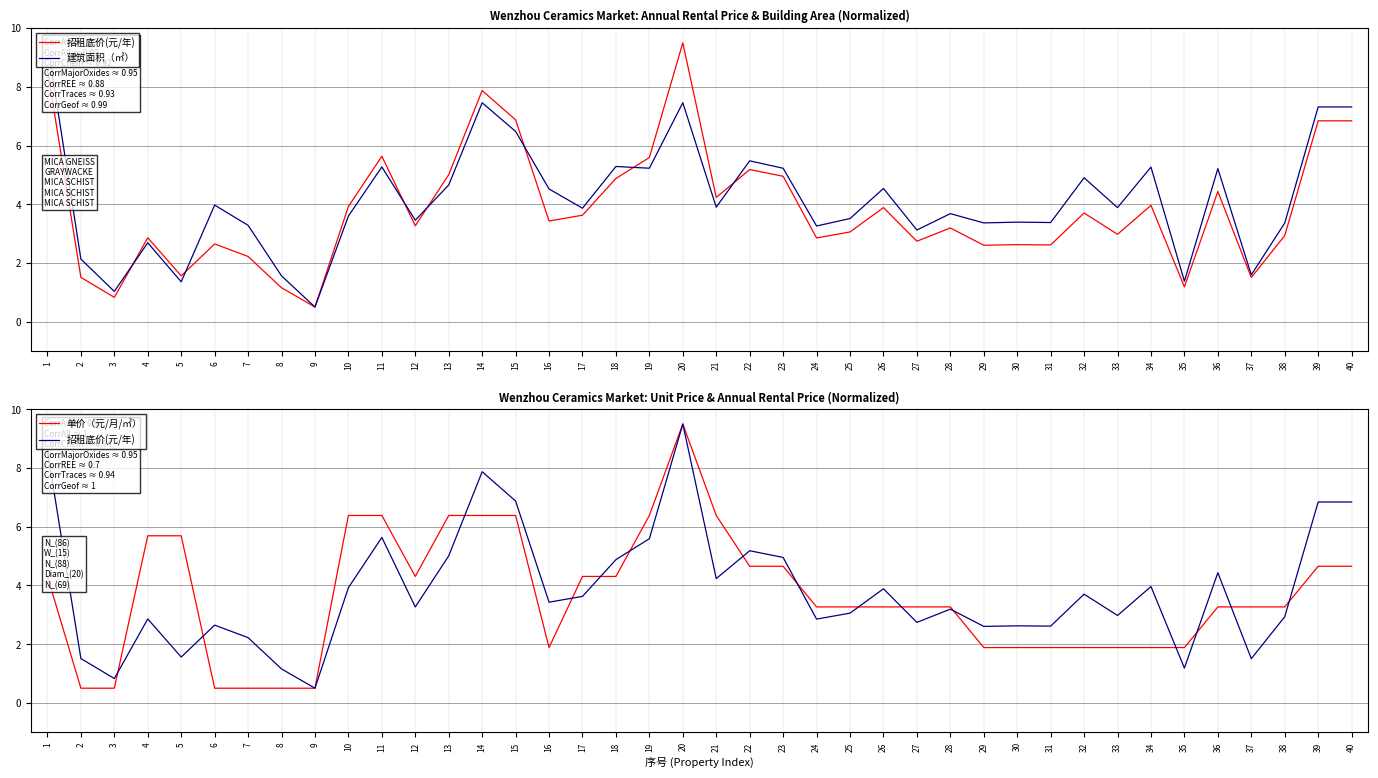

Rank the series at 7 from lowest to highest value.

单价（元/月/㎡）, 招租底价(元/年), 建筑面积（㎡）